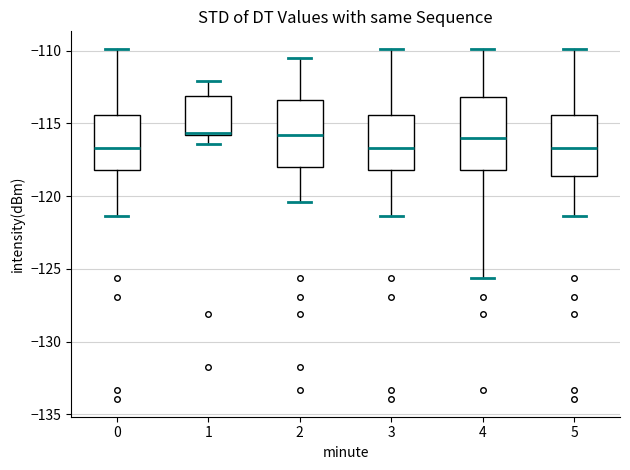

Where is the upper edge of the box at x = 1 on the y-axis? The values are not printed on the chart, so give them approximately, as read against the axis.

-113.0